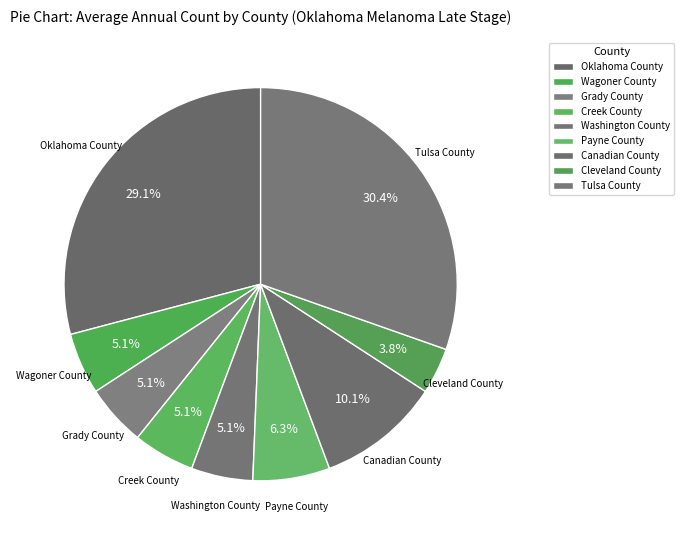

To the nearest percent, what is the difference between the Tulsa County and Oklahoma County slice percentages?

1%